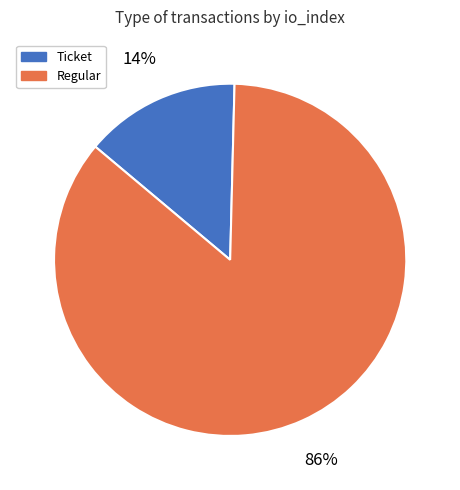

Is Regular the majority of the pie?

Yes